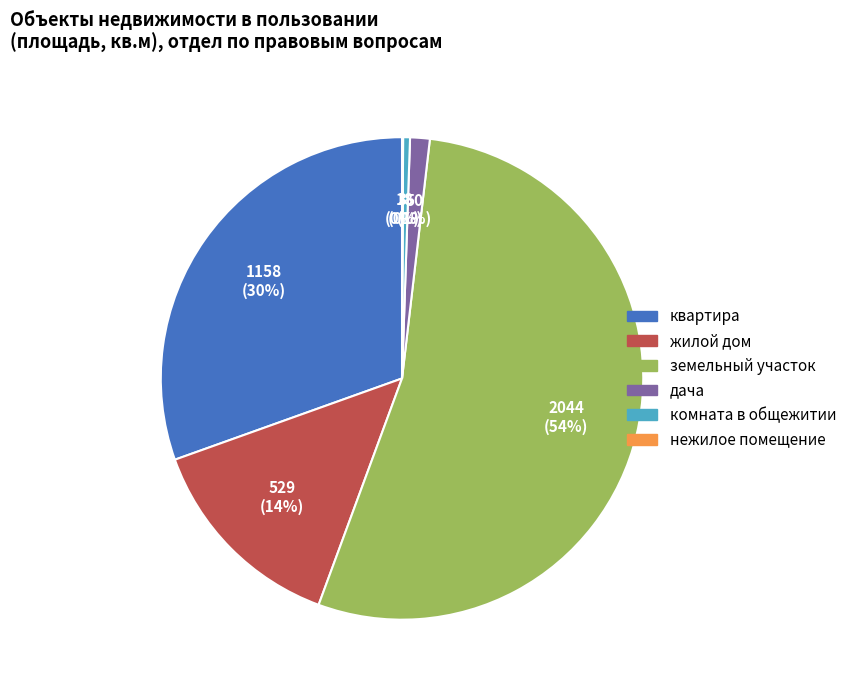

What percentage is the дача slice, to the nearest percent?

1%